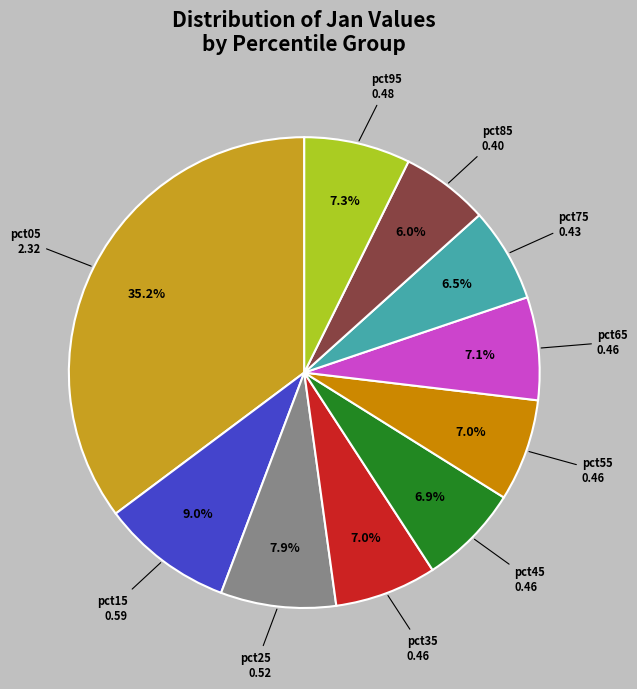

Combined, do pct55 and pct65 account for over 50%?

No